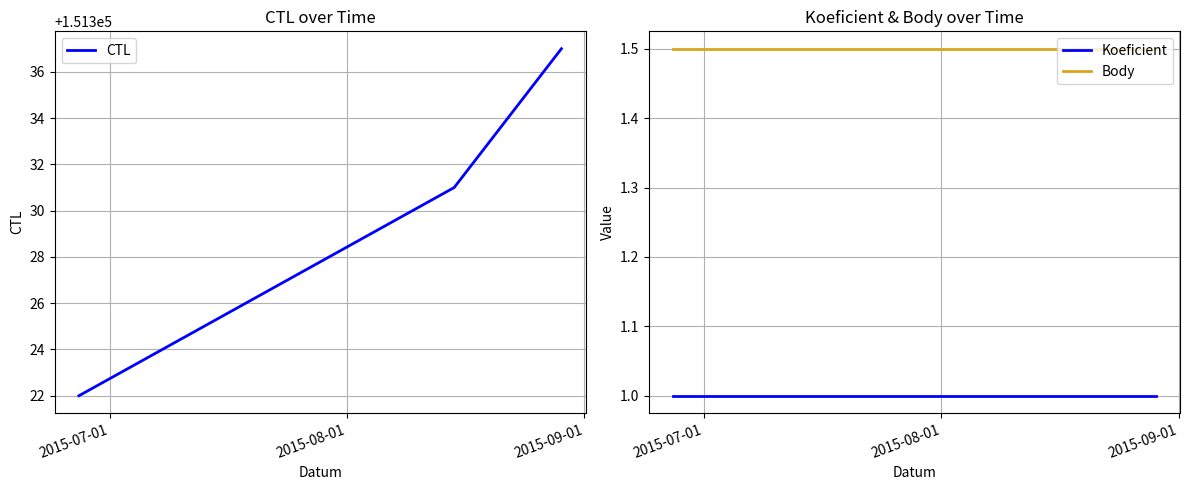

What is the sum of all CTL values?

453990